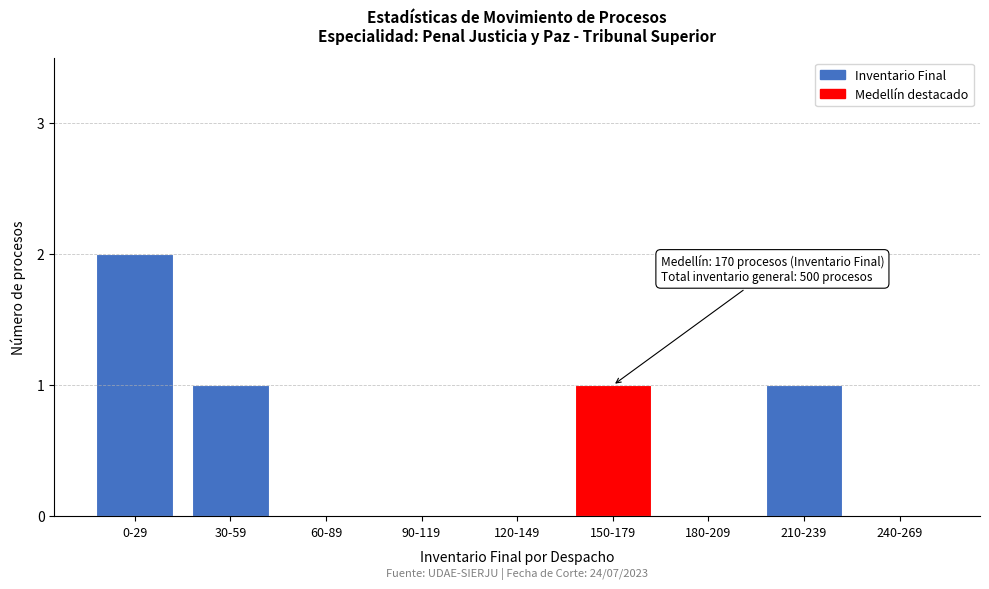

Reading left to right, what are all the values shown in this chart?

0-29=2	30-59=1	60-89=0	90-119=0	120-149=0	150-179=1	180-209=0	210-239=1	240-269=0